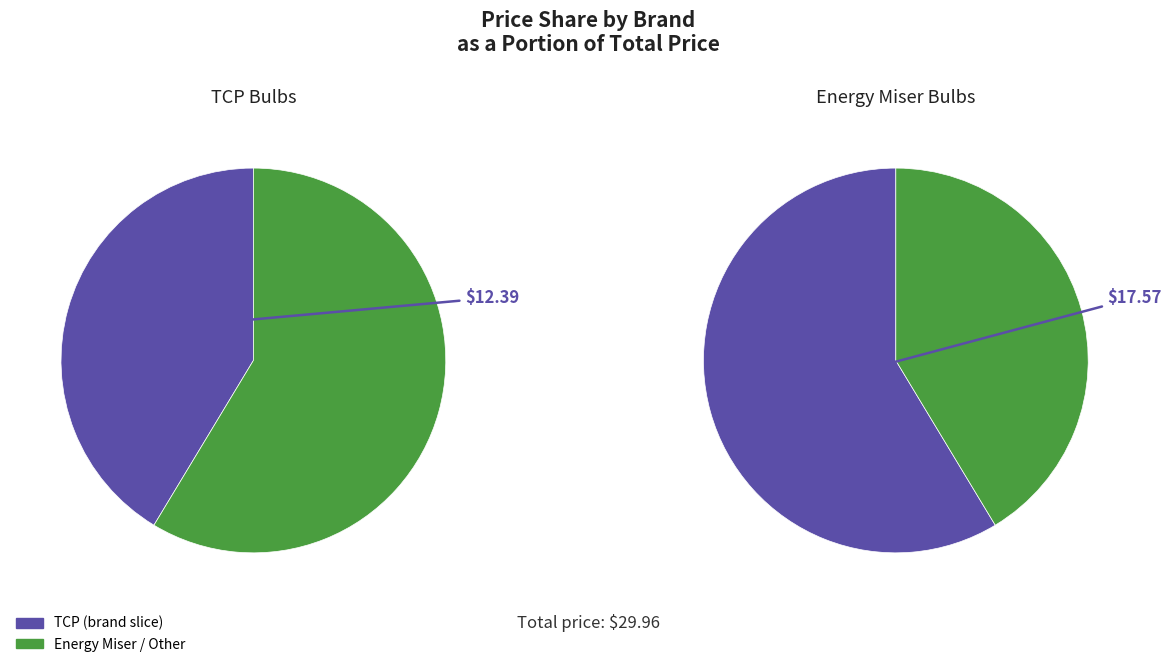

Which category accounts for the majority?

Energy Miser